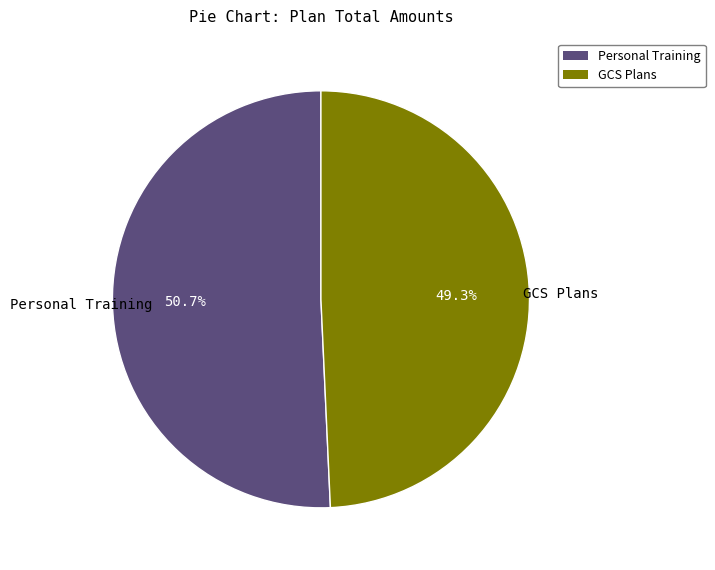

Does any single category account for the majority?

Yes